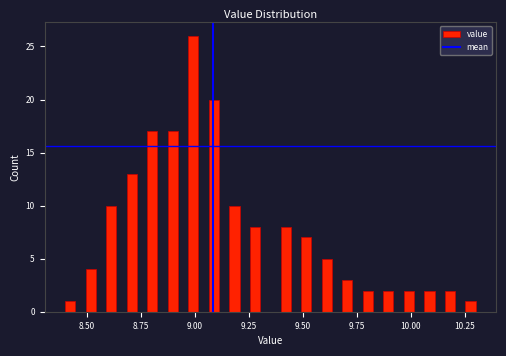

Read against the x-axis, roughly where is the centre of the tallest bar?

9.00